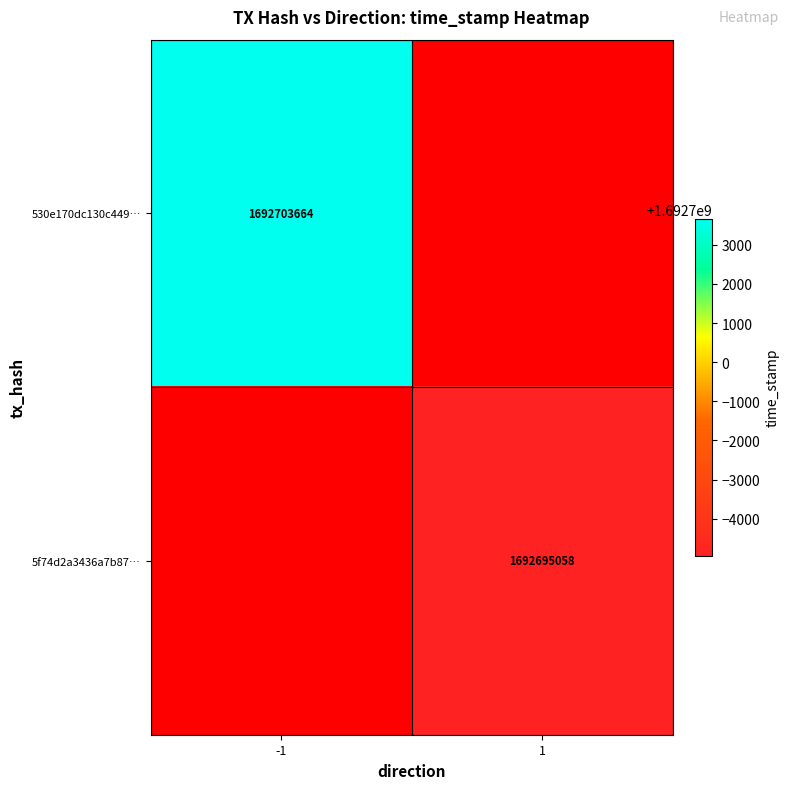

What is the greatest value displayed?

1692703664.0